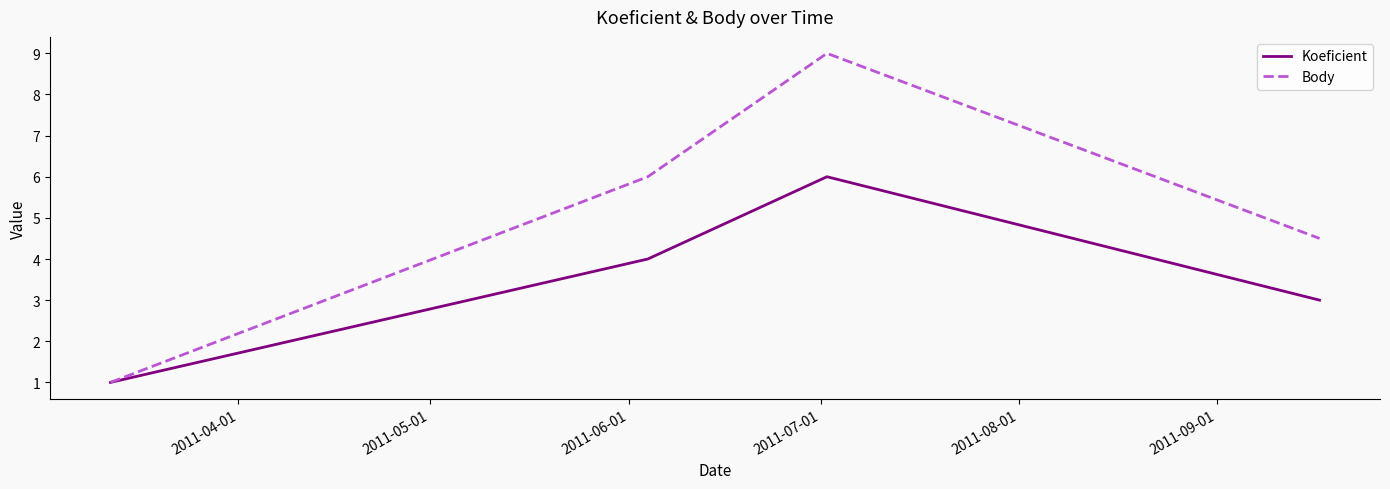

Rank the series by their average value, from highest to lowest.

Body, Koeficient